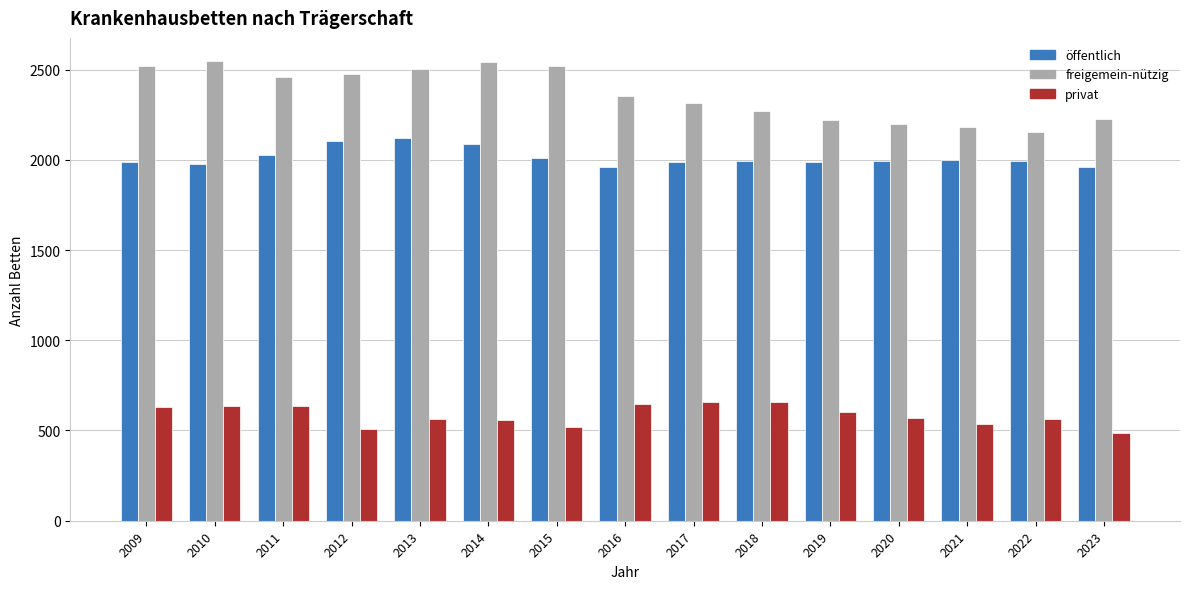

What is the smallest value displayed?

485